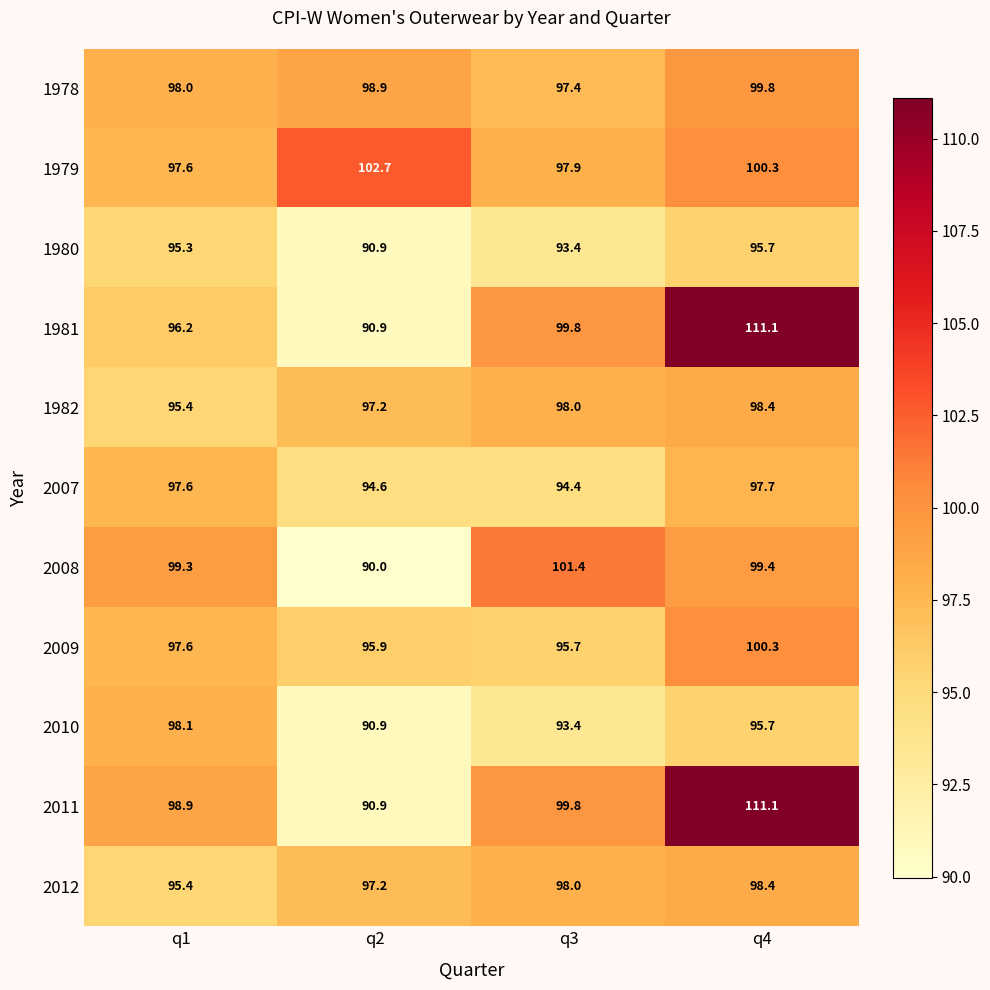

List the labels in order of 1980 value, smallest first.

q2, q3, q1, q4